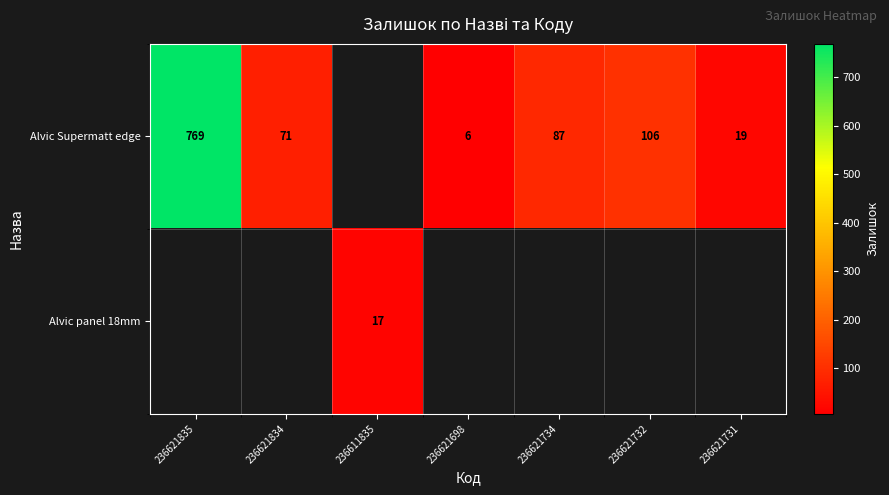

The Alvic Supermatt edge series shows 279 at 236621835. True or false?

False